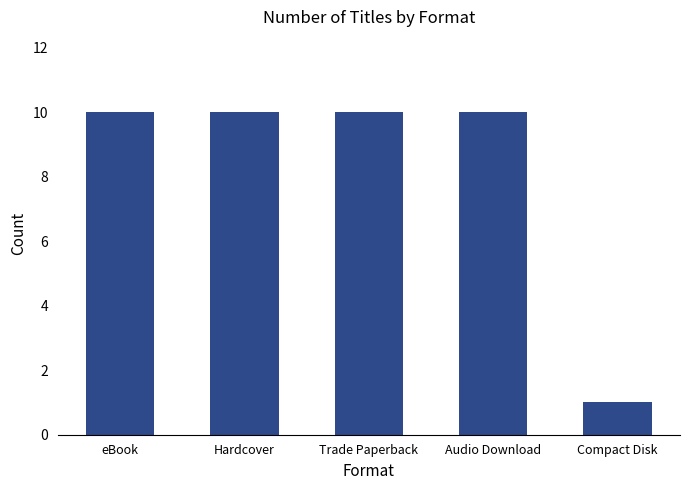

How many bars are there in total?

5